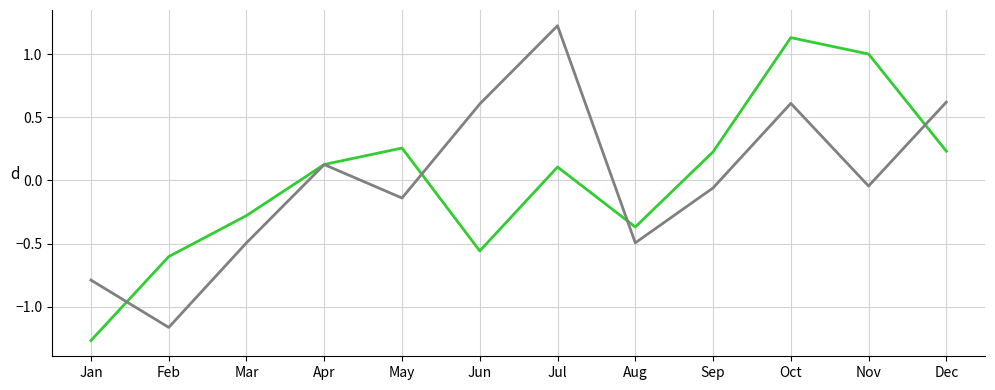

At which category does the chart reach its minimum across all series?

Jan